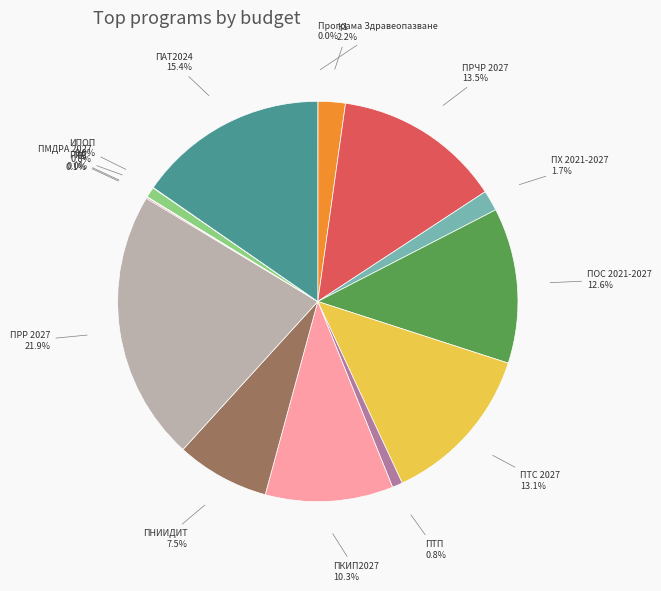

What is the total percentage of ПХ 2021-2027 and ПТП?

2.5%